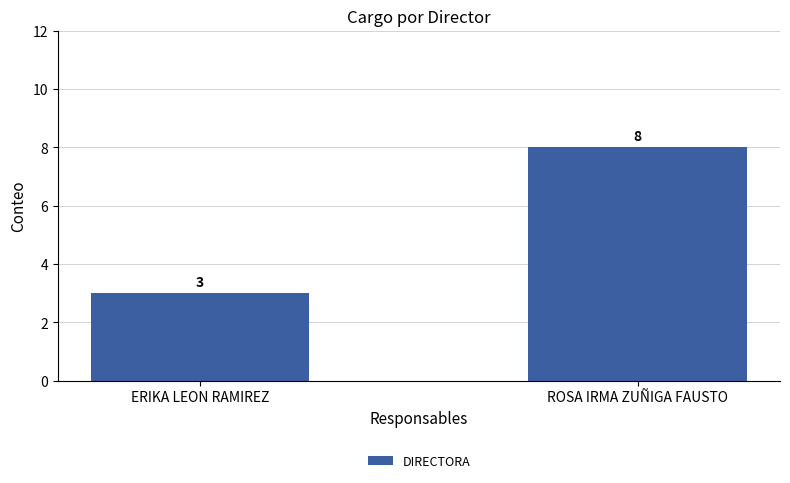

What is the label of the 1st bar from the right?

ROSA IRMA ZUÑIGA FAUSTO